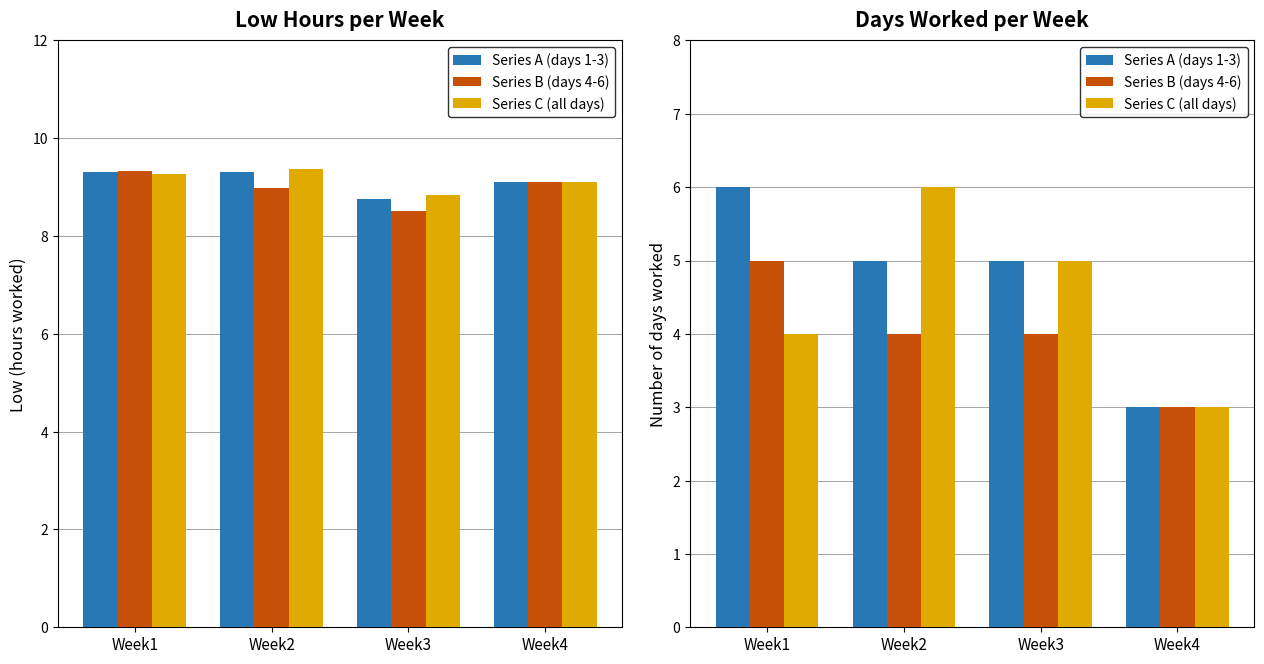

At Week3, list the series in order from smallest to largest.

Series B (days 4-6), Series A (days 1-3), Series C (all days)